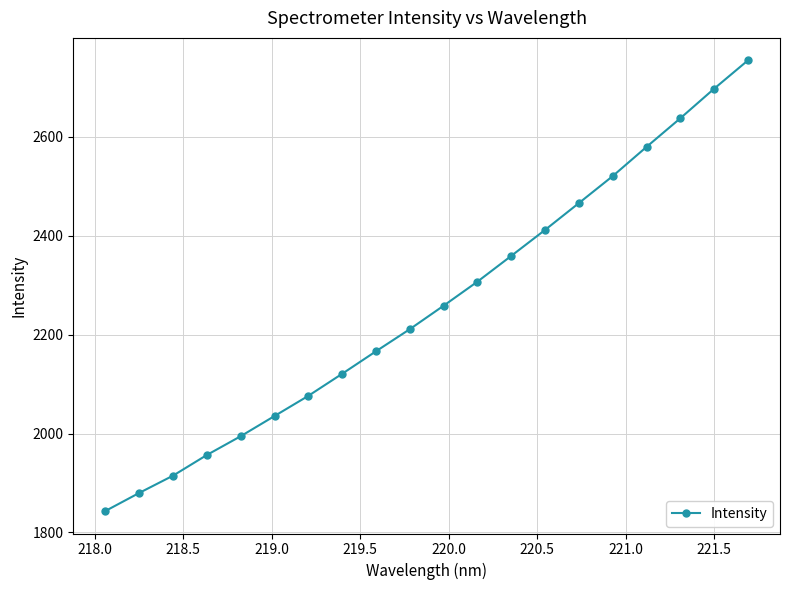

What is the sum of all values?

45186.1